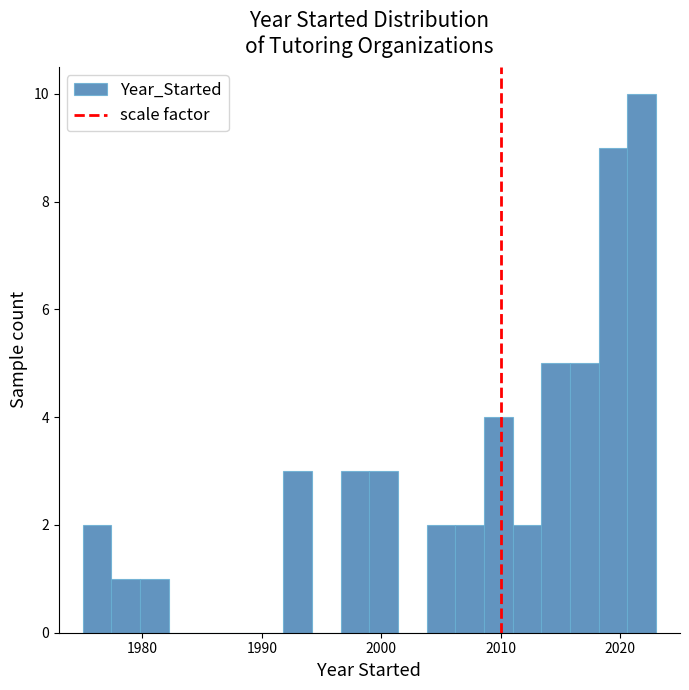

Around what value on the x-axis is the tallest bar? Give the approximate position of its centre, as read against the axis.

2022